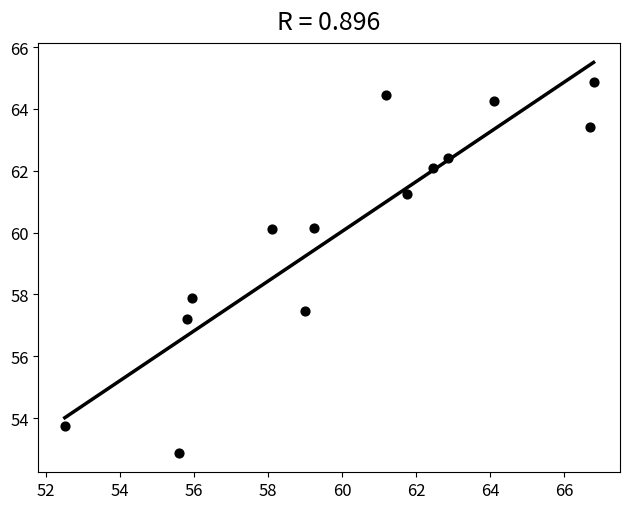

What is the range of X values (max minus min)?

14.3